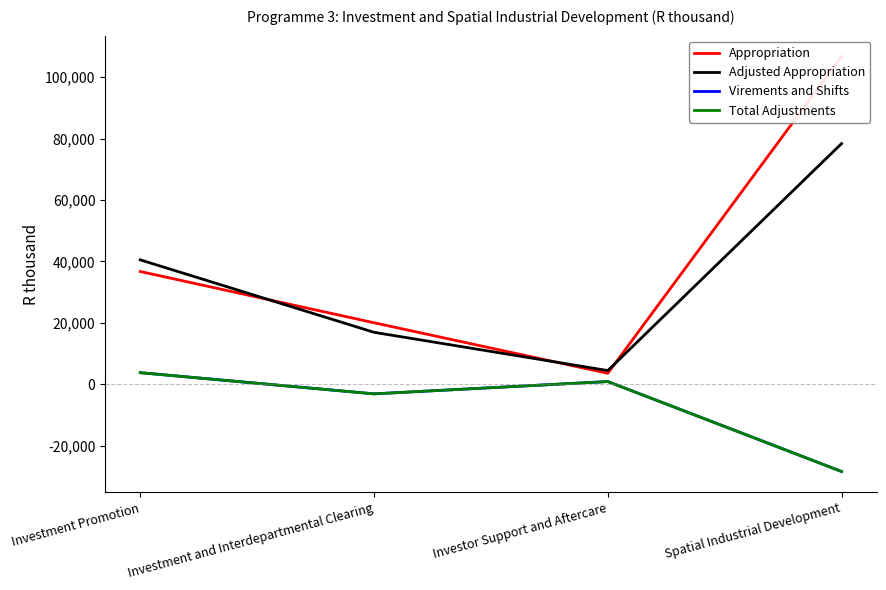

Is this an area chart (filled region under the line)?

No